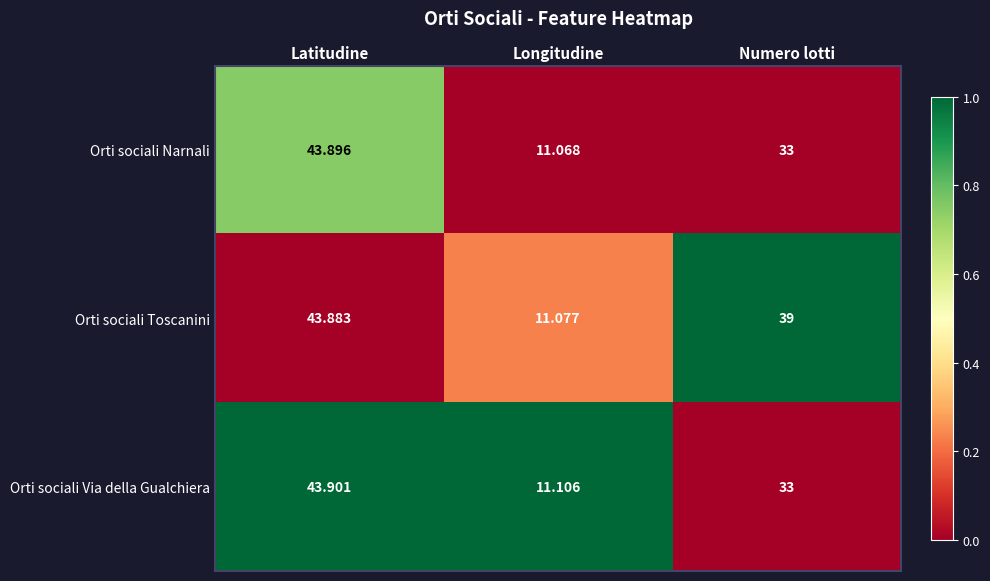

At which category is the sum across all series the highest?

Latitudine